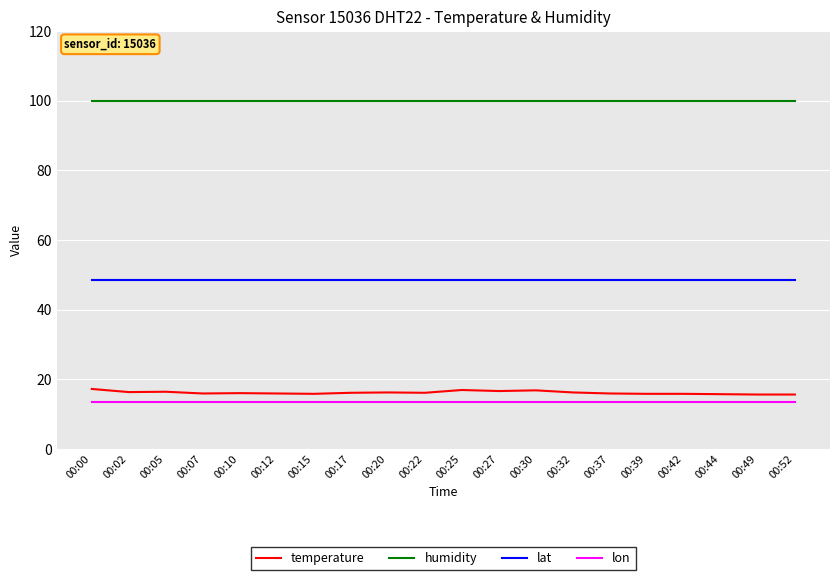

The temperature series shows 15.9 at 00:37. True or false?

True